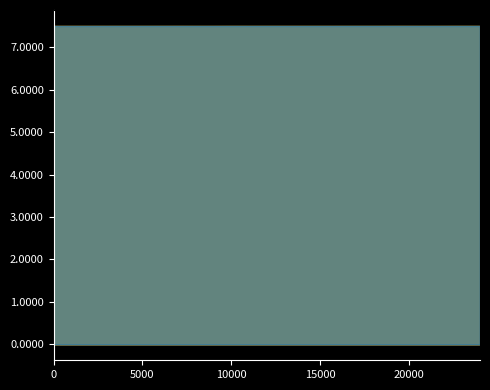

What is the label of the 12th point from the left?

5